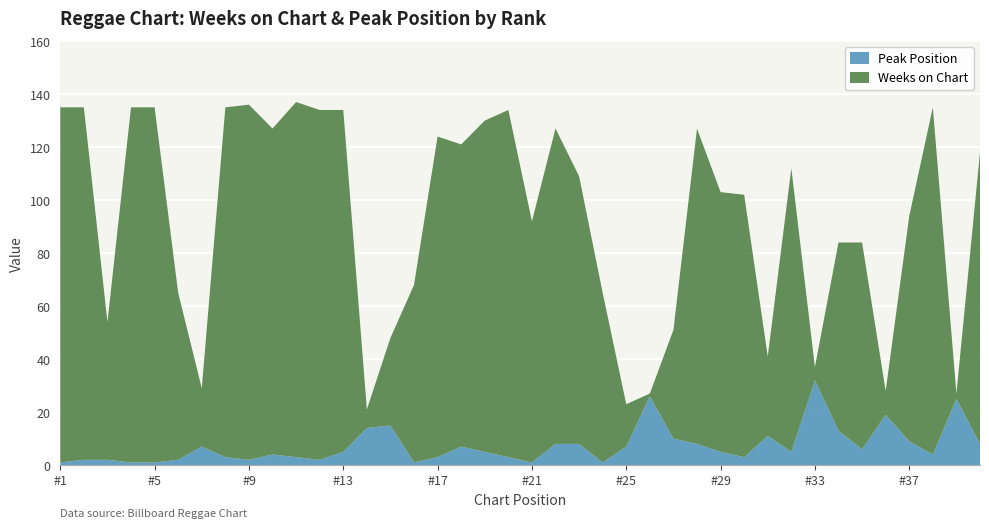

Reading right to left, transcribe all the data shown in this chart.

Weeks on Chart: 40=110	39=2	38=131	37=85	36=9	35=78	34=71	33=5	32=107	31=30	30=99	29=98	28=119	27=41	26=1	25=16	24=64	23=101	22=119	21=91	20=131	19=125	18=114	17=121	16=67	15=33	14=7	13=129	12=132	11=134	10=123	9=134	8=132	7=22	6=63	5=134	4=134	3=52	2=133	1=134
Peak Position: 40=8	39=25	38=4	37=9	36=19	35=6	34=13	33=32	32=5	31=11	30=3	29=5	28=8	27=10	26=26	25=7	24=1	23=8	22=8	21=1	20=3	19=5	18=7	17=3	16=1	15=15	14=14	13=5	12=2	11=3	10=4	9=2	8=3	7=7	6=2	5=1	4=1	3=2	2=2	1=1